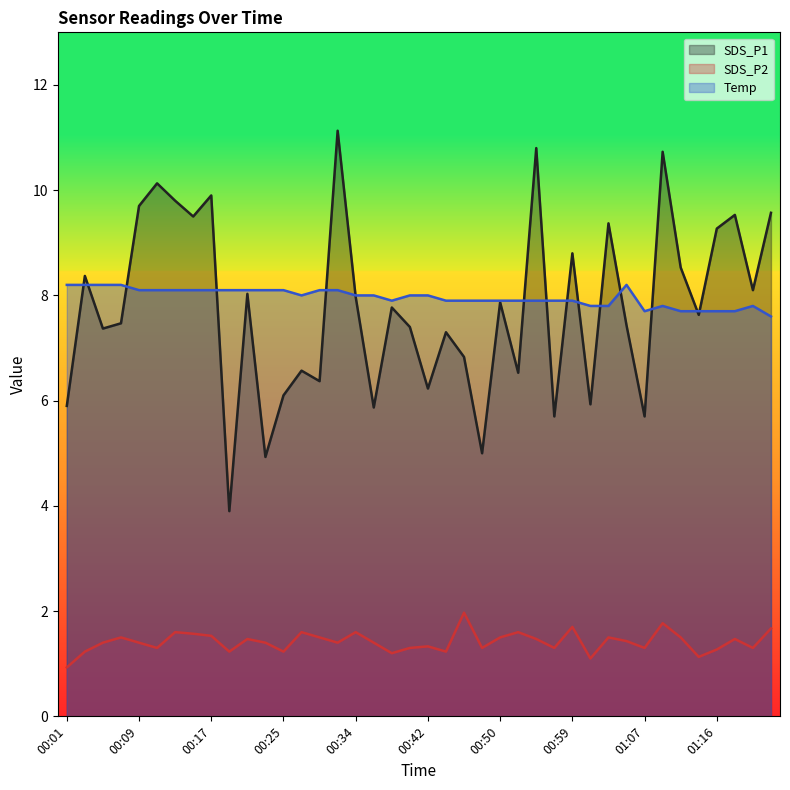

True or false: SDS_P2 and Temp intersect in this chart.

False